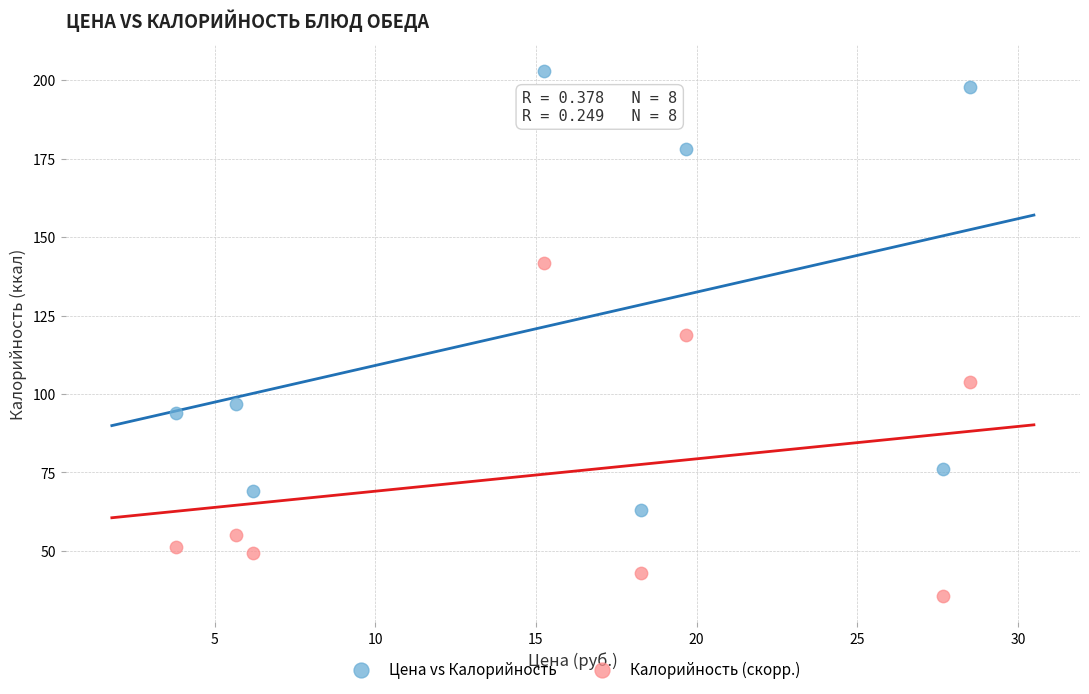

Which series reaches the minimum Y coordinate?

Калорийность (скорр.)